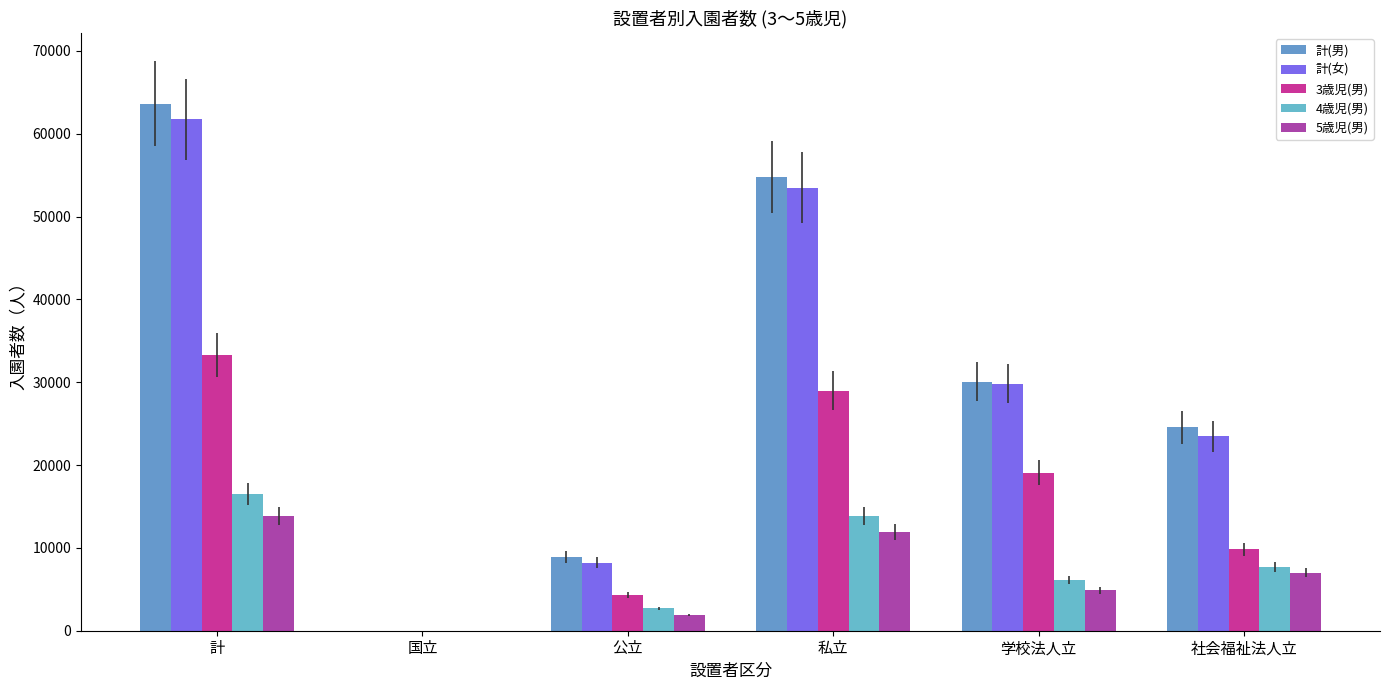

Which series has the widest spread of values?

計(男)